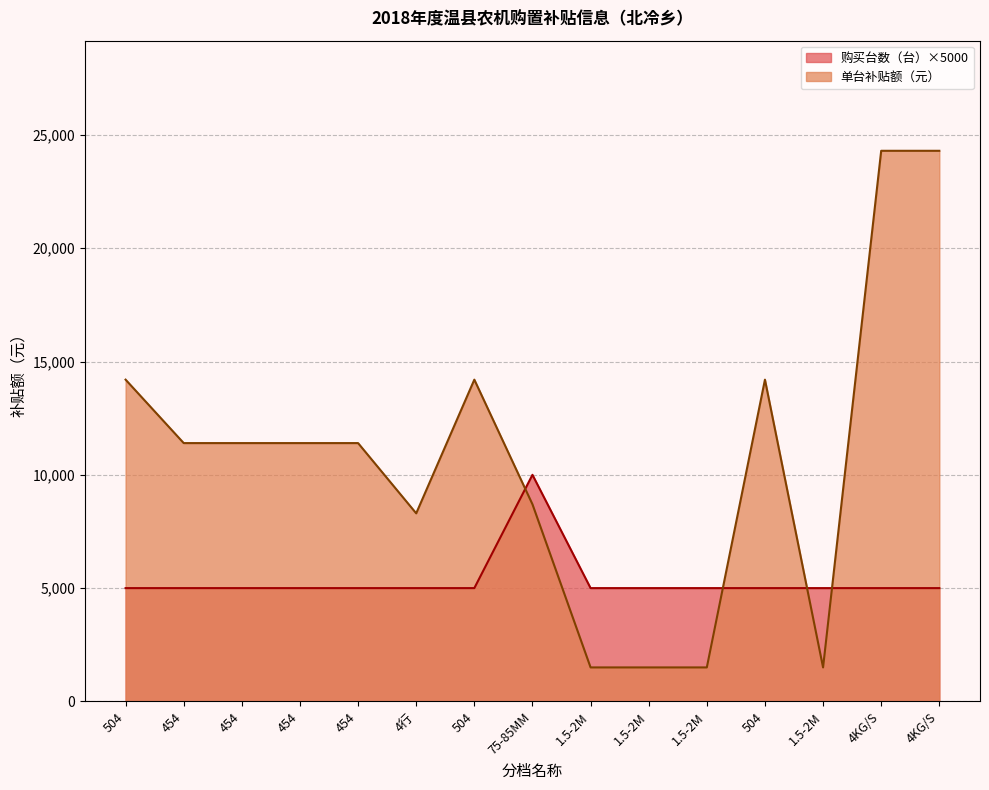

What is the average value of the 购买台数（台） series?

5333